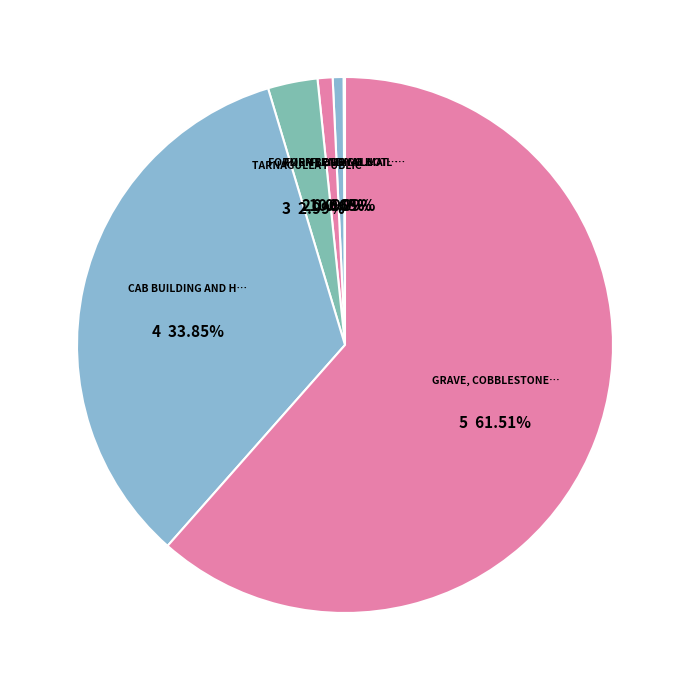

Which category accounts for the majority?

GRAVE, COBBLESTONE PAVEMENT AND WC